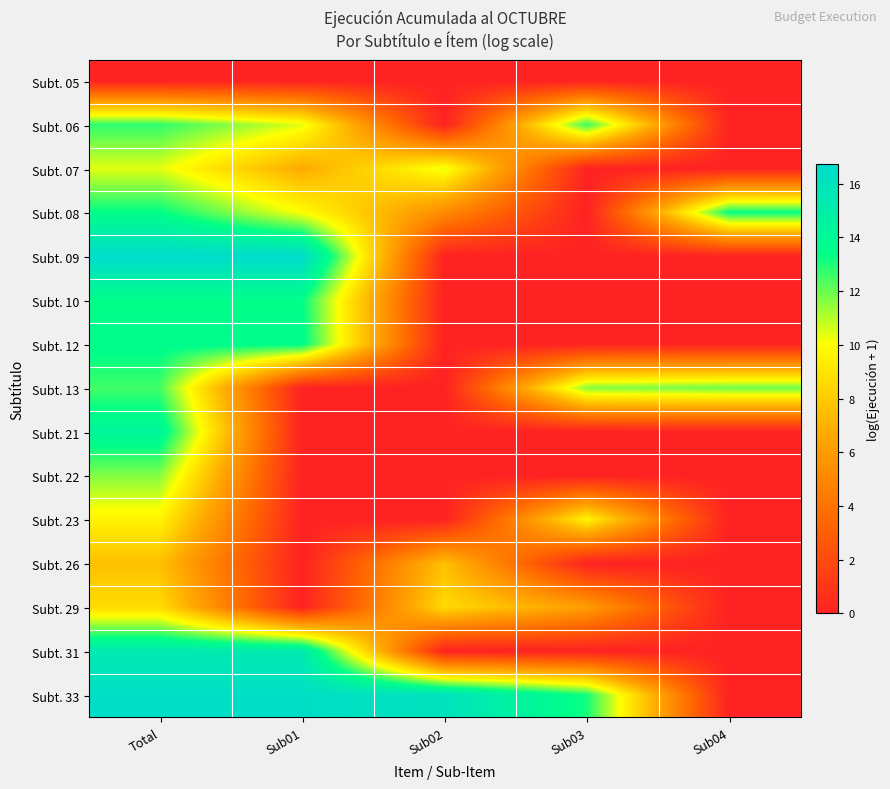

At how many categories does at least one series exceed 10?

5